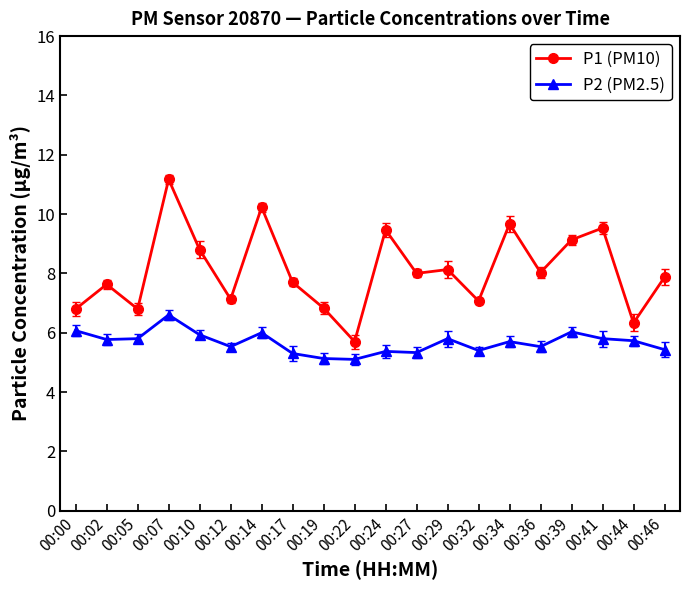

Which category has the lowest value in the P1 (PM10) series?

00:22